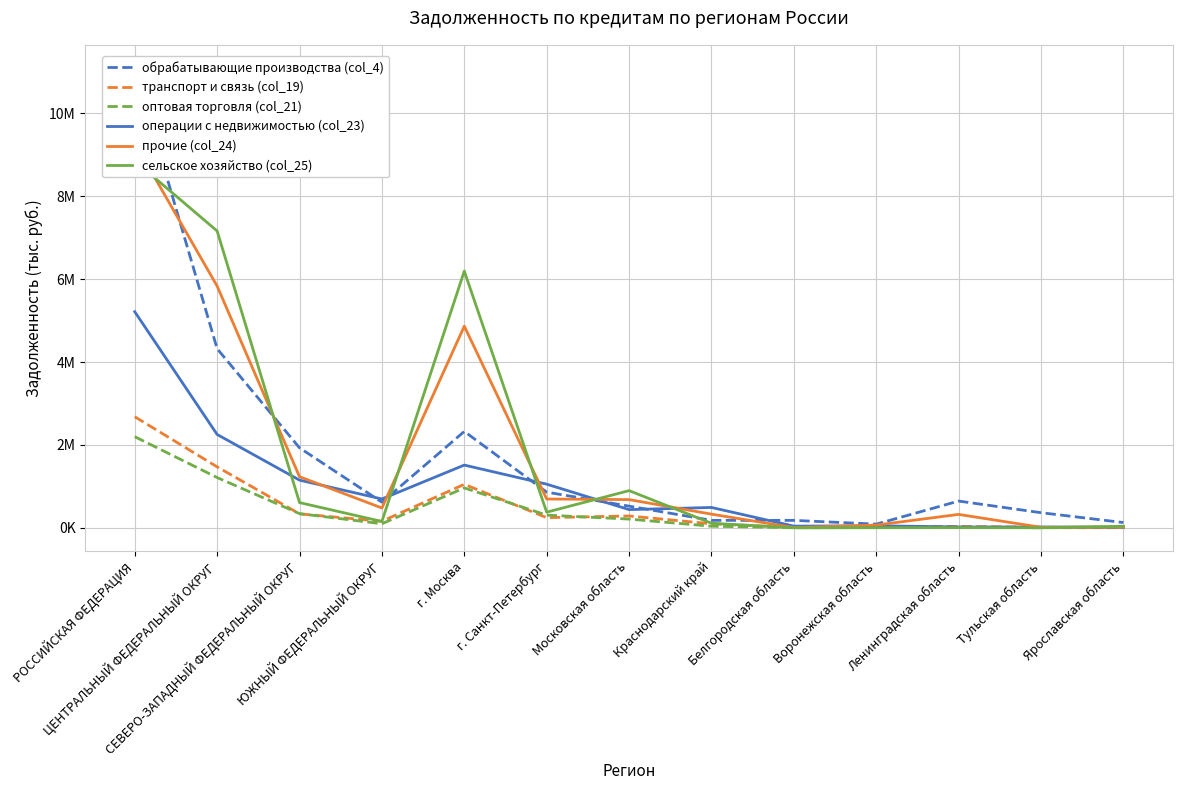

What is the difference between the second highest and second lowest values in the обрабатывающие производства (col_4) series?

4193935